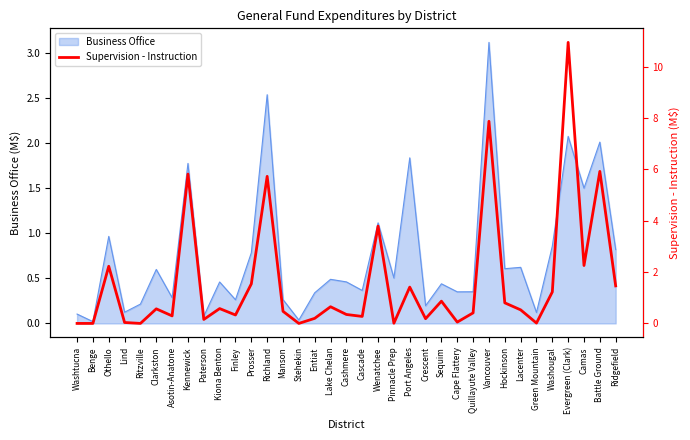

Where is Business Office nearest to the value 1?

Othello